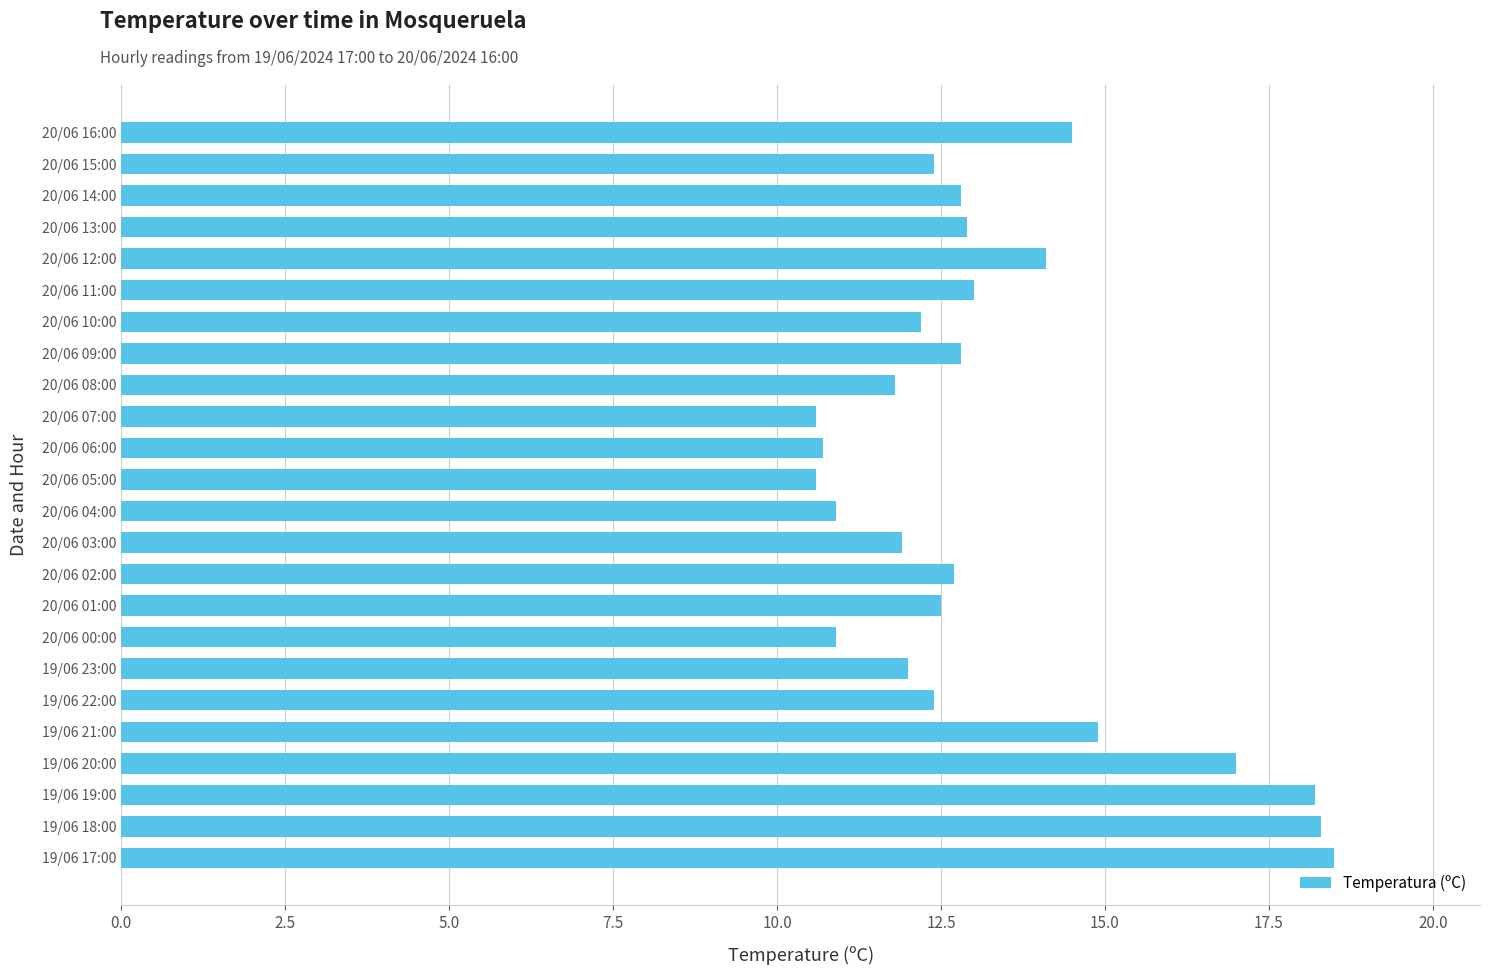

What is the ratio of the value at 20/06 09:00 to the value at 20/06 13:00?

1.0